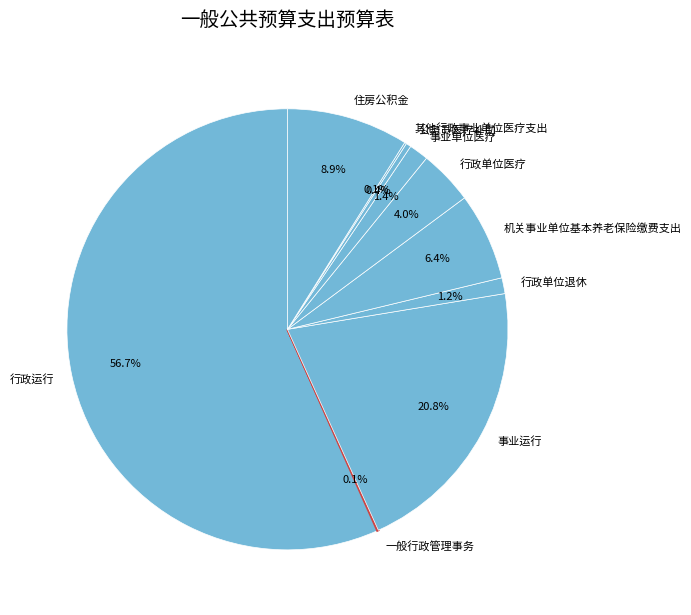

Approximately how many times larger is the value at 住房公积金 compared to 公务员医疗补助?

24.0